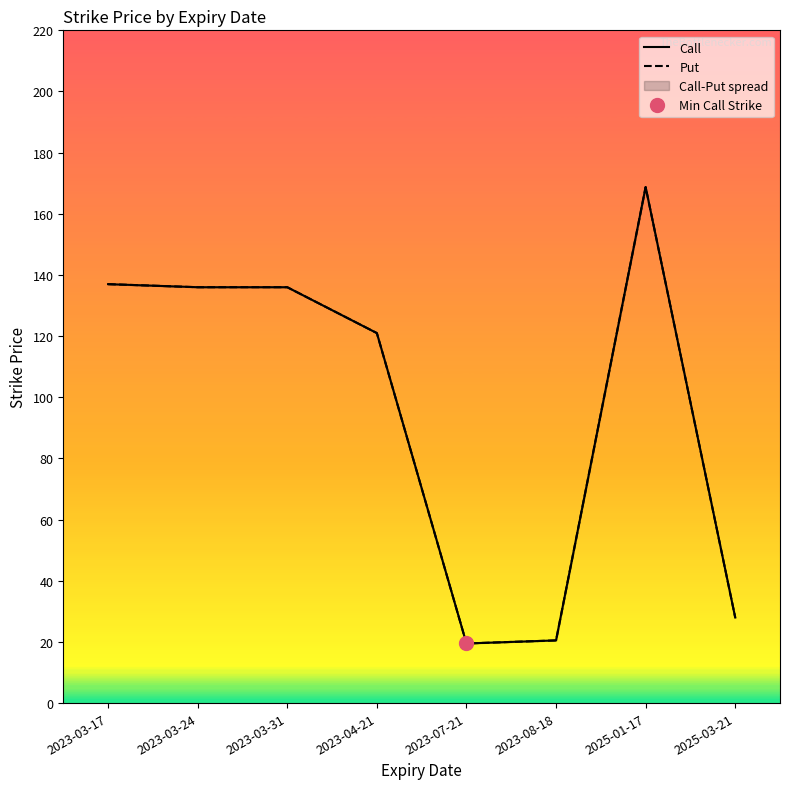

At which label is Call closest to 94?

2023-04-21